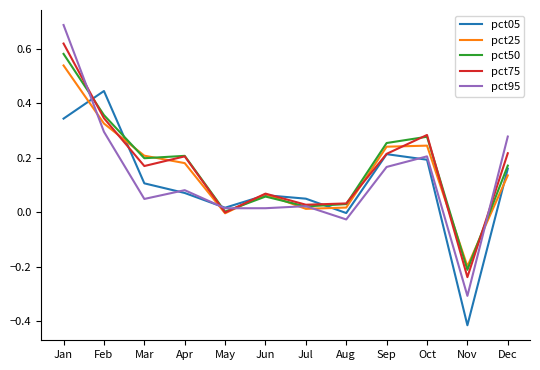

What are all the series names shown in the legend?

pct05, pct25, pct50, pct75, pct95